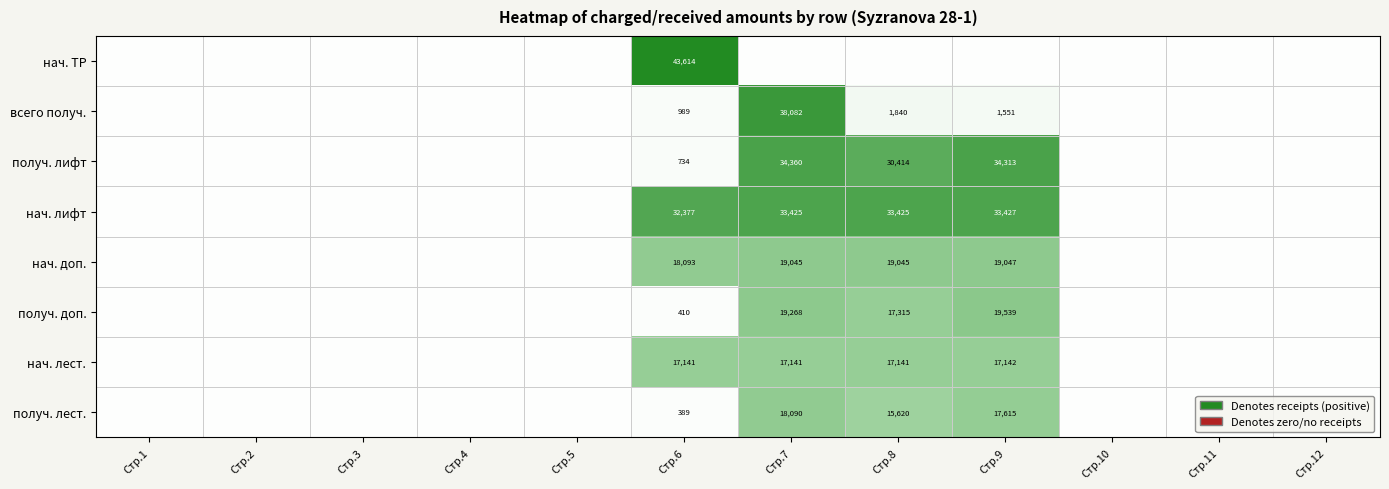

At which category does the chart reach its peak across all series?

Стр.6